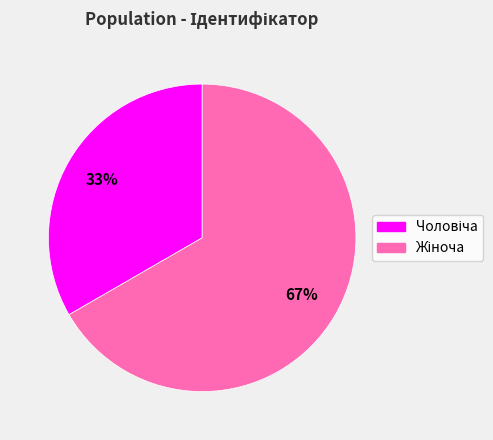

Is there a majority slice in this chart?

Yes